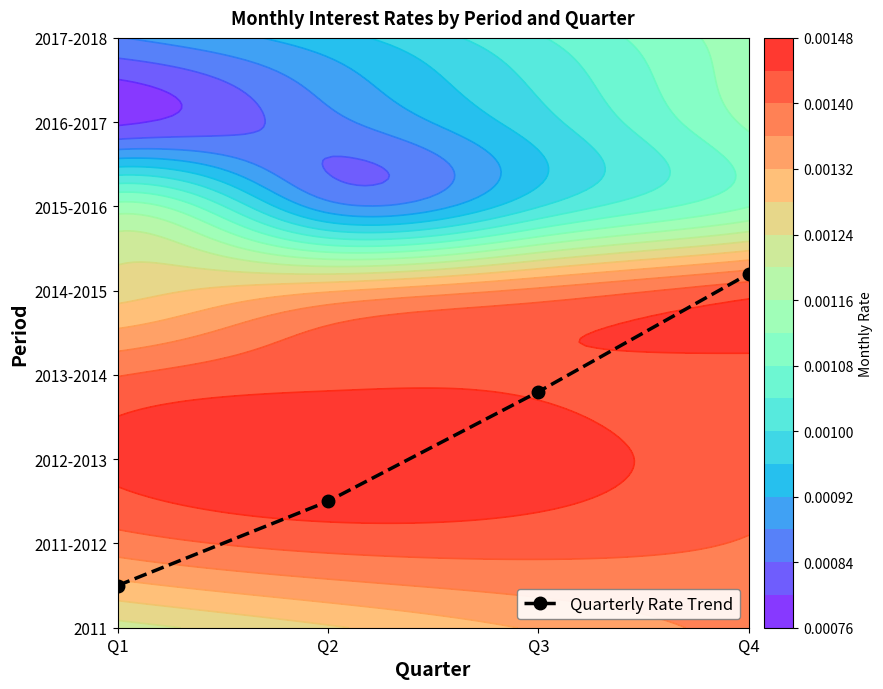

Rank the categories by value from highest to lowest.

Q4, Q3, Q2, Q1